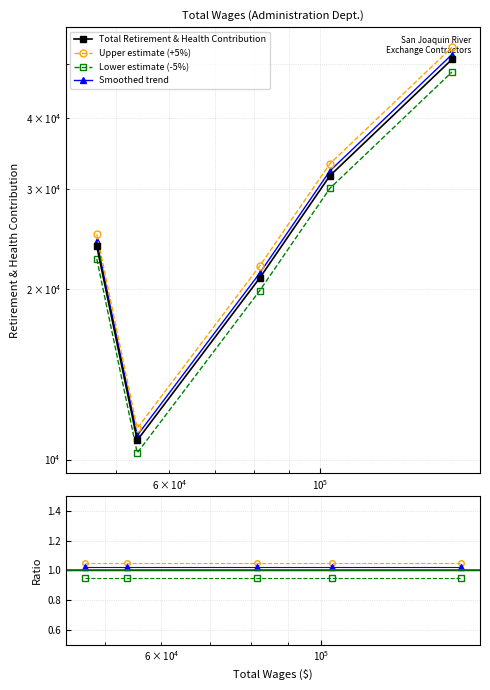

True or false: Upper estimate (+5%) and Lower estimate (-5%) cross at least once.

False